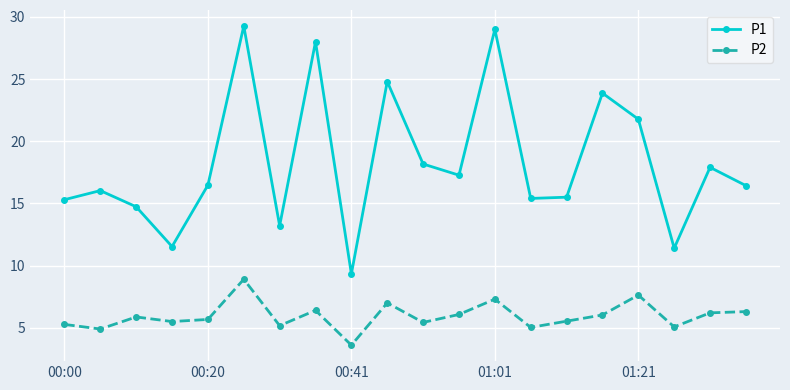

List the series in order of their overall mean, highest first.

P1, P2